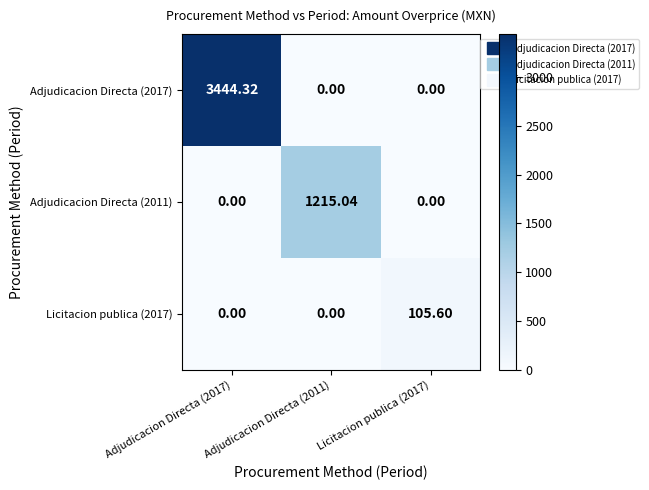

Is the value of Adjudicacion Directa (2017) at Adjudicacion Directa (2011) greater than the value of Adjudicacion Directa (2011) at Adjudicacion Directa (2011)?

No